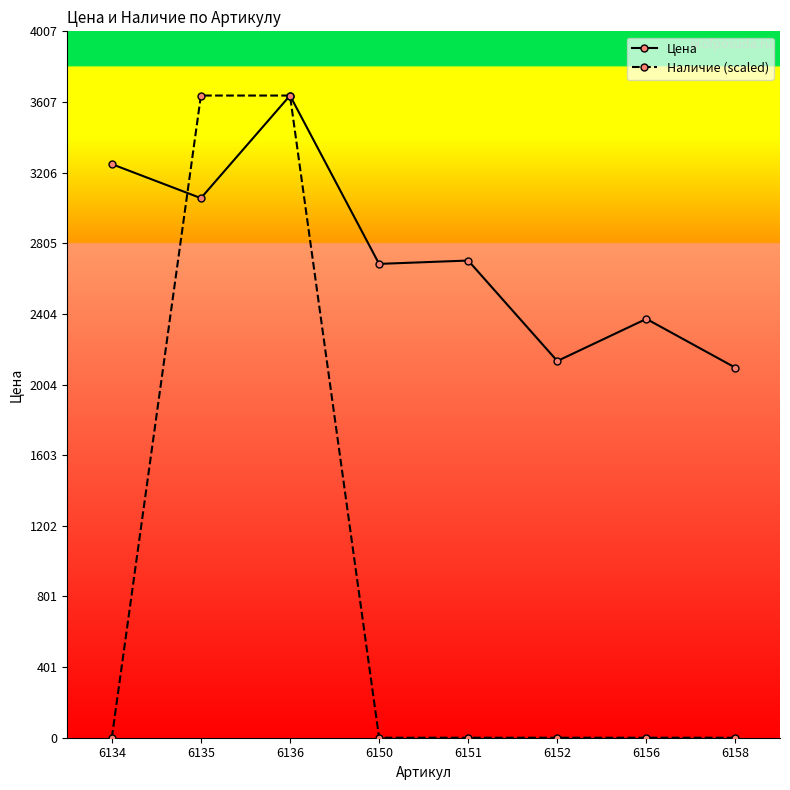

What is the value of the Цена point at the 1st from the left?

3254